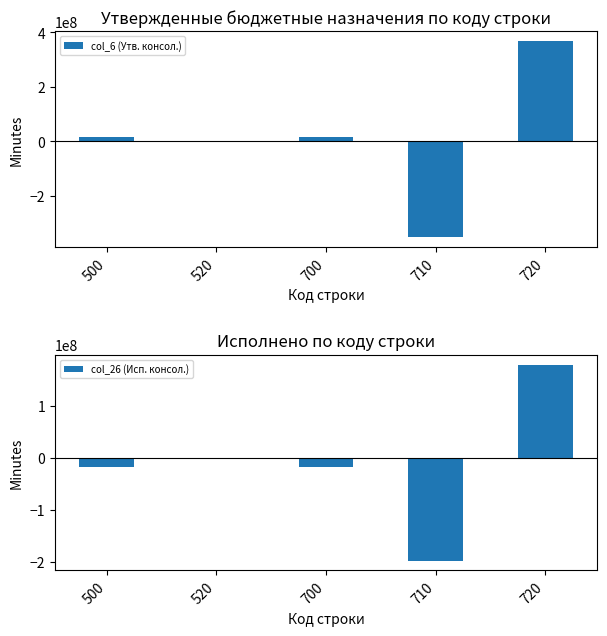

At how many categories does at least one series exceed -323439064?

5